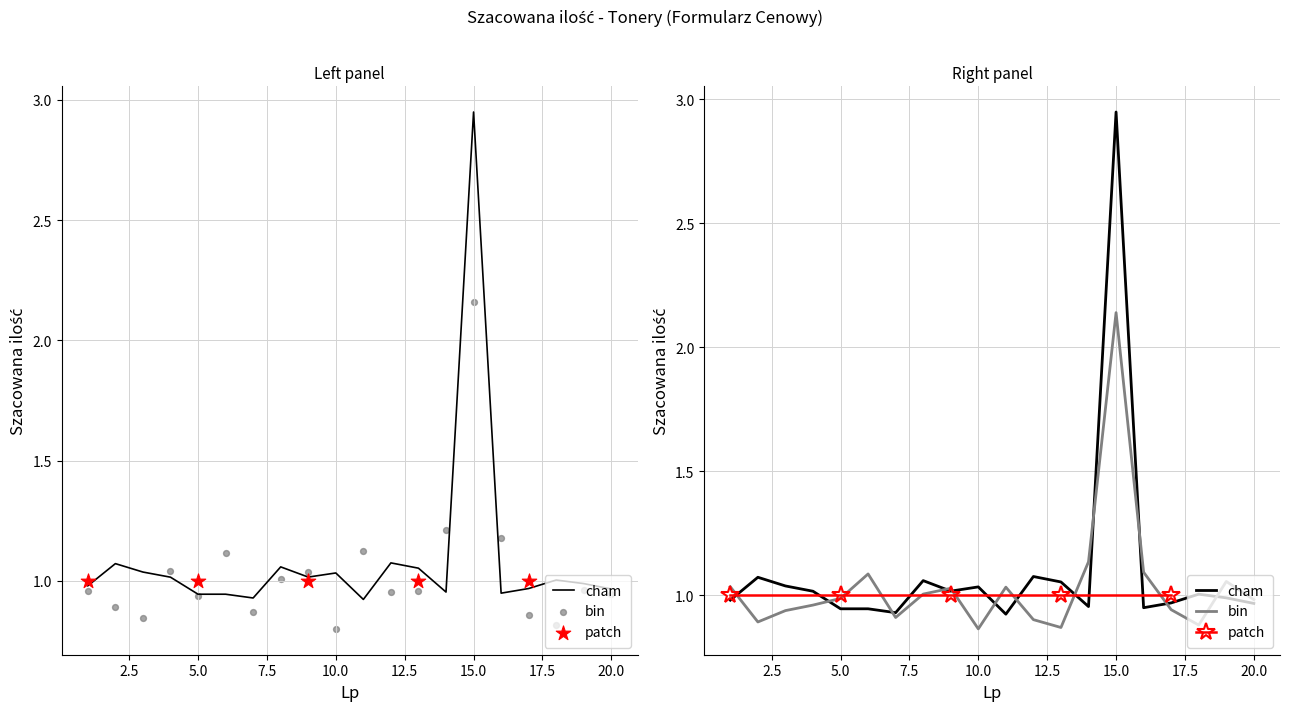

At which category is the sum across all series the highest?

15